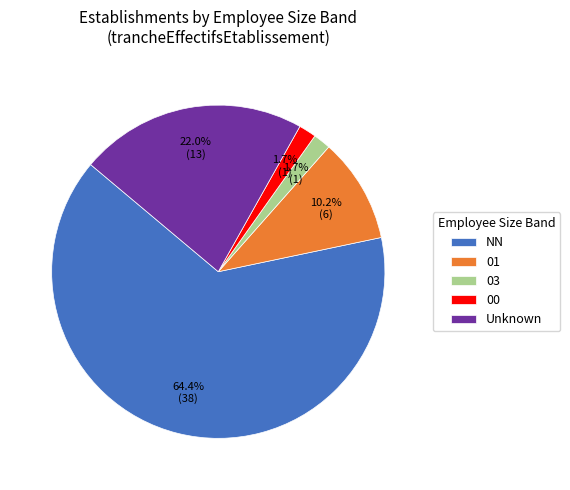

To the nearest percent, what is the difference between the largest and smallest slice percentages?

63%